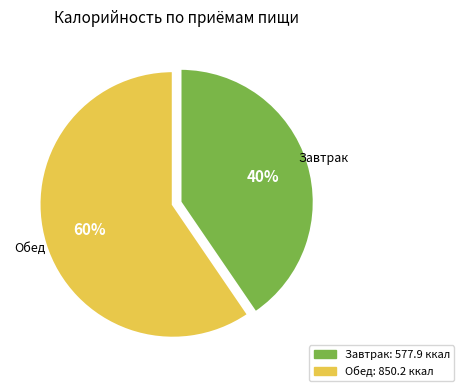

How many slices are in this pie chart?

2